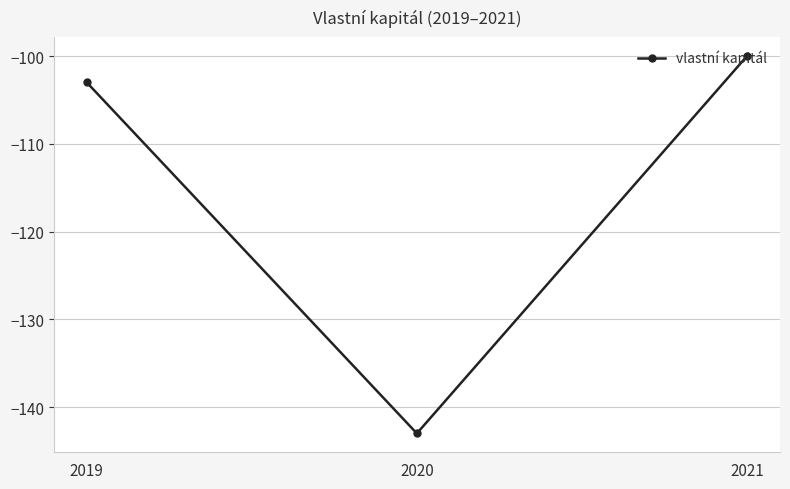

Which category has the highest value across all series?

2021